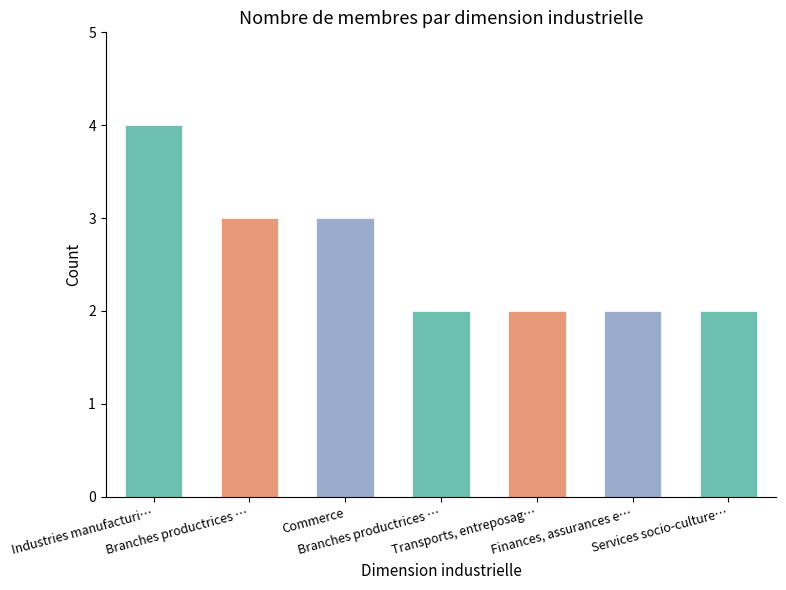

Rank the categories by value from highest to lowest.

Industries manufacturi…, Branches productrices …, Commerce, Branches productrices …, Transports, entreposag…, Finances, assurances e…, Services socio-culture…